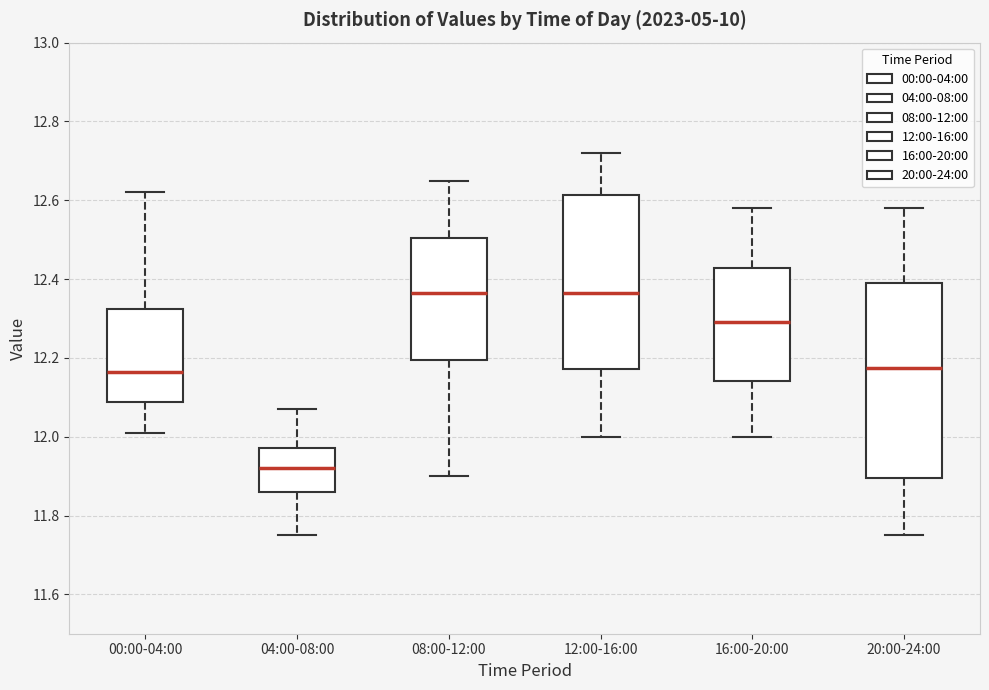

Reading left to right, transcribe this box plot: for each box, give where its median line is, the range the box spans, and where its two whiskers end, as read against the y-axis. The values are not printed on the chart, so give them approximately, as read against the axis.

00:00-04:00: median 12.16, box 12.08 to 12.32, whiskers 12.02 to 12.62
04:00-08:00: median 11.92, box 11.86 to 11.98, whiskers 11.76 to 12.08
08:00-12:00: median 12.36, box 12.20 to 12.50, whiskers 11.90 to 12.66
12:00-16:00: median 12.36, box 12.18 to 12.62, whiskers 12.00 to 12.72
16:00-20:00: median 12.30, box 12.14 to 12.42, whiskers 12.00 to 12.58
20:00-24:00: median 12.18, box 11.90 to 12.40, whiskers 11.76 to 12.58